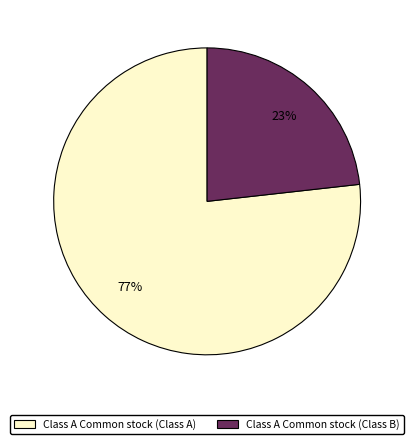

Which has a higher value, Class A Common stock (Class B) or Class A Common stock (Class A)?

Class A Common stock (Class A)